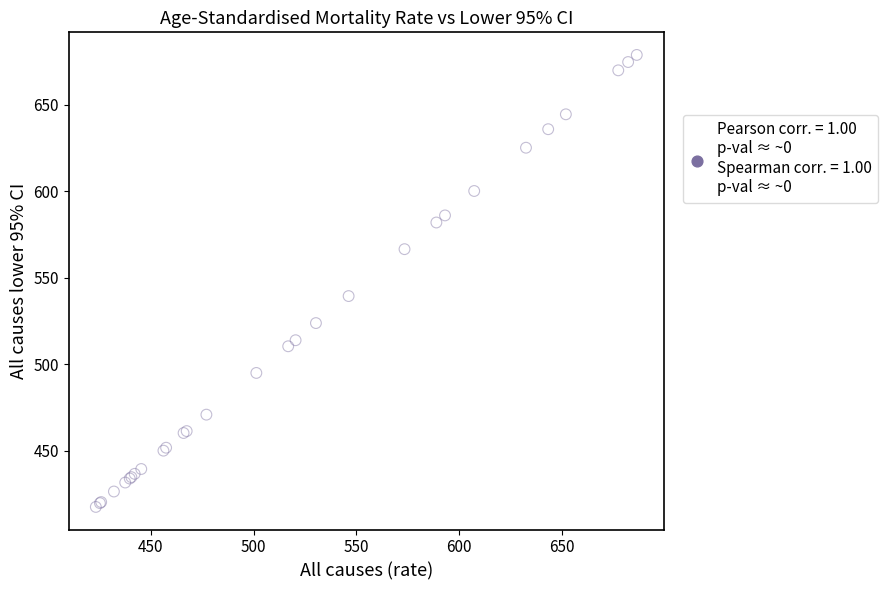

What Y value in the scatter plot is closest to 548?

539.4